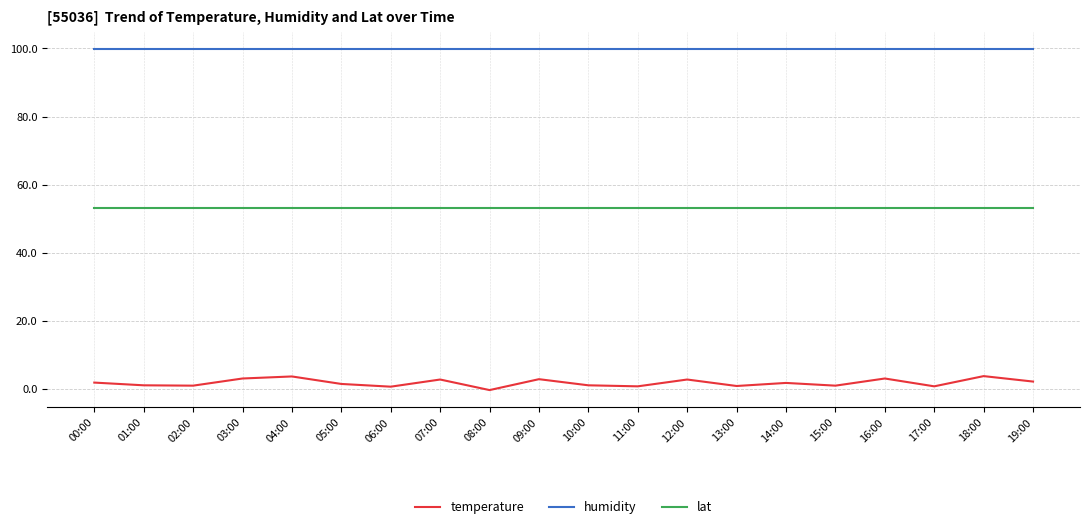

What is the highest value of the humidity series?

99.9